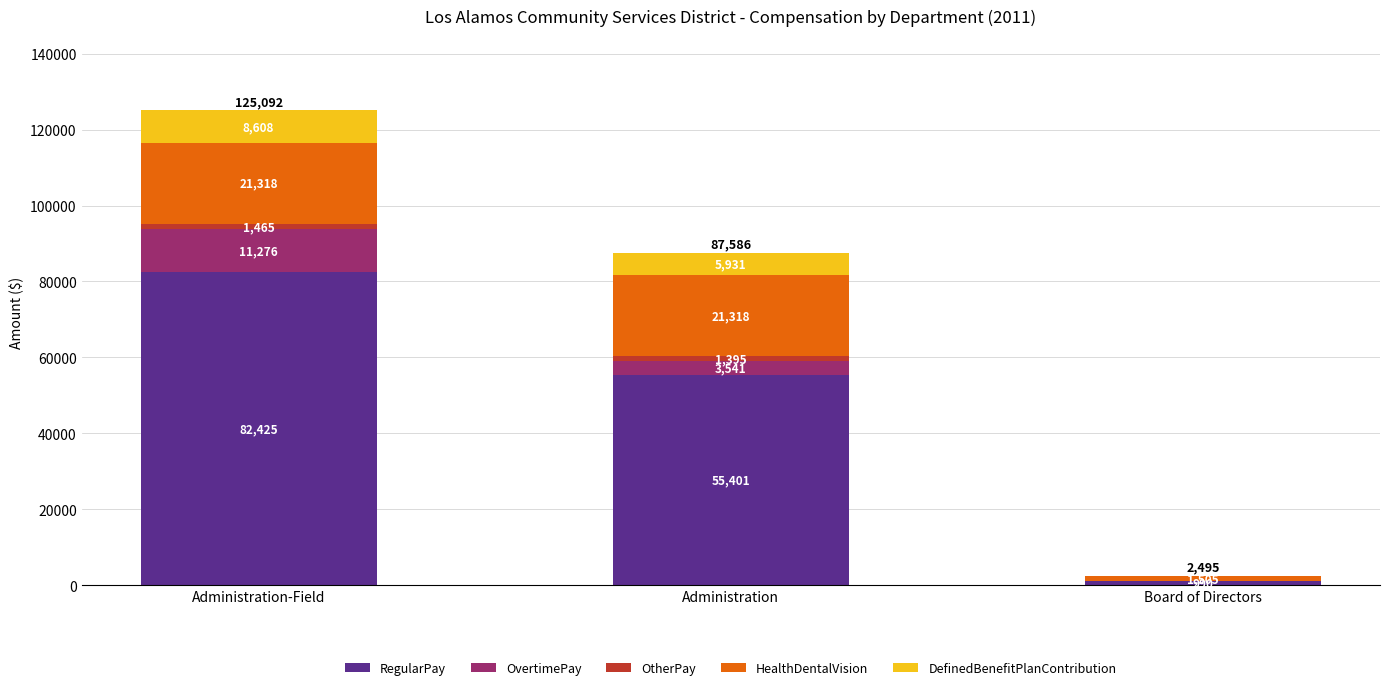

Count the number of categories in the chart.

3